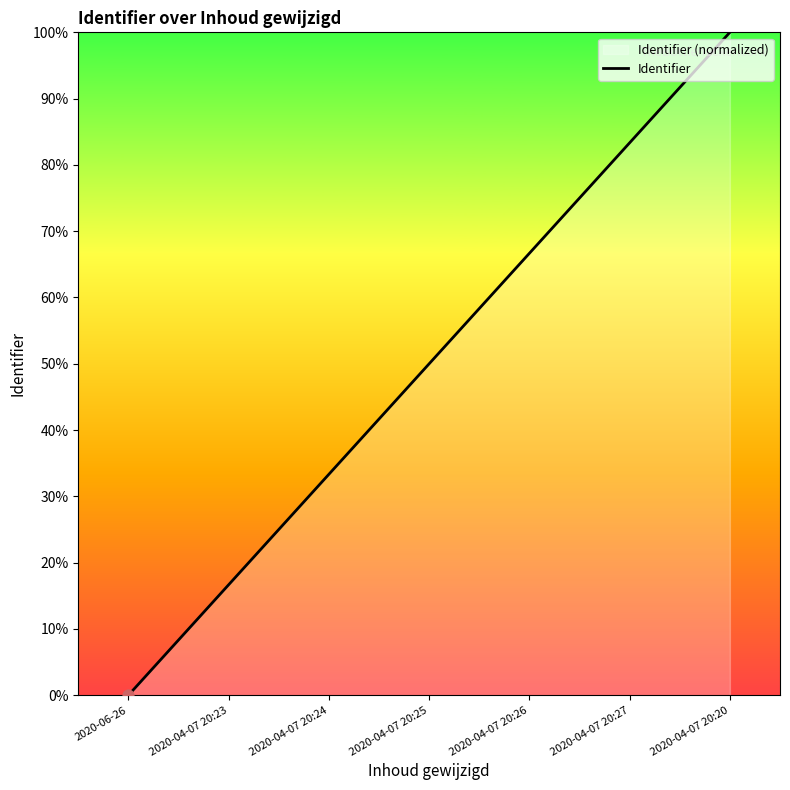

Between 2020-04-07 20:23 and 2020-04-07 20:25, which is larger?

2020-04-07 20:25